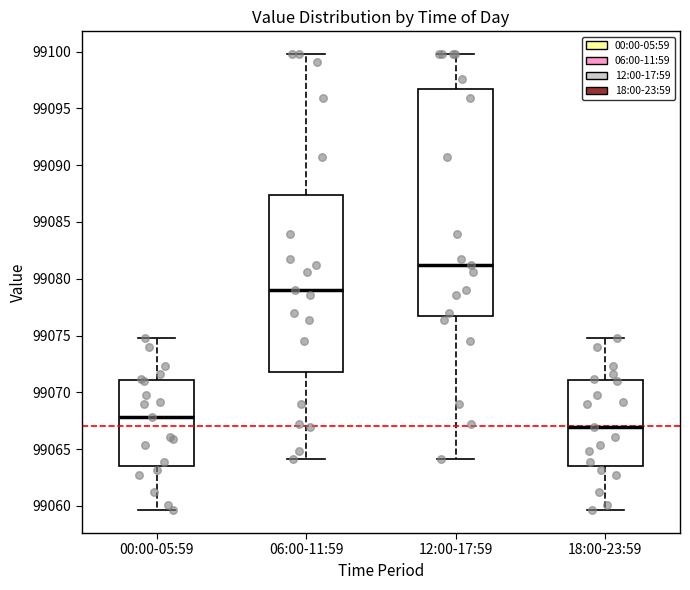

Reading left to right, read every box against the y-axis: the position of its median line, the range the box covers, and the ends of its whiskers. The values are not printed on the chart, so give them approximately, as read against the axis.

00:00-05:59: median 99068.0, box 99063.5 to 99071.0, whiskers 99059.5 to 99075.0
06:00-11:59: median 99079.0, box 99072.0 to 99087.5, whiskers 99064.0 to 99100.0
12:00-17:59: median 99081.0, box 99076.5 to 99096.5, whiskers 99064.0 to 99100.0
18:00-23:59: median 99067.0, box 99063.5 to 99071.0, whiskers 99059.5 to 99075.0